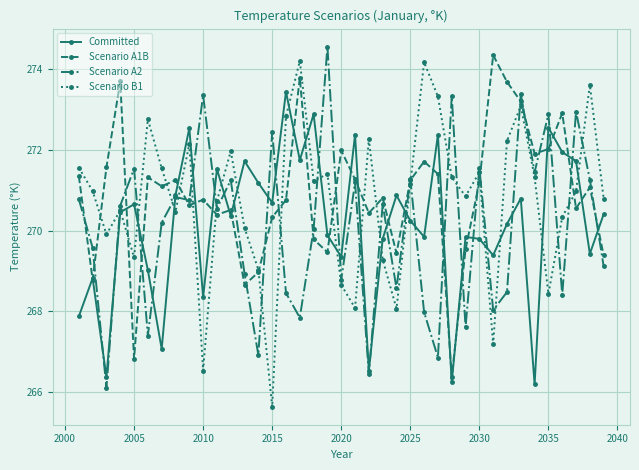

True or false: Scenario B1 has more than 0 interior local peaks.

True